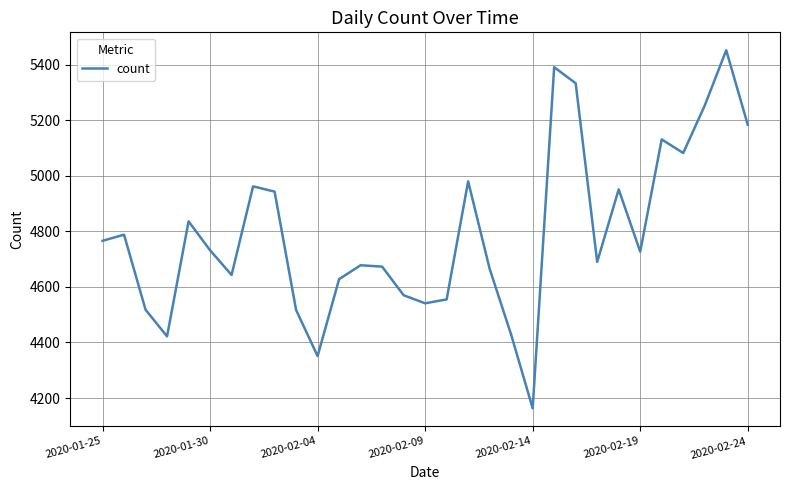

What is the maximum value shown in the chart?

5452